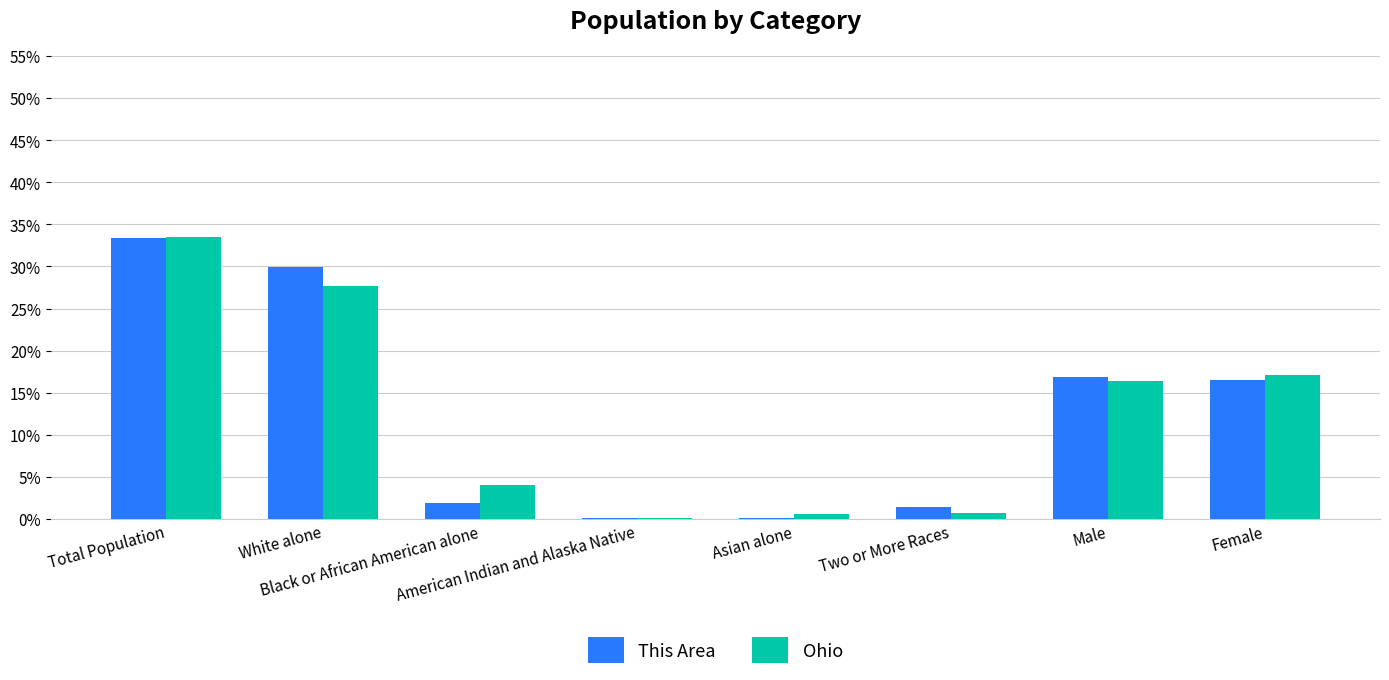

What is the maximum value for This Area?

33.3